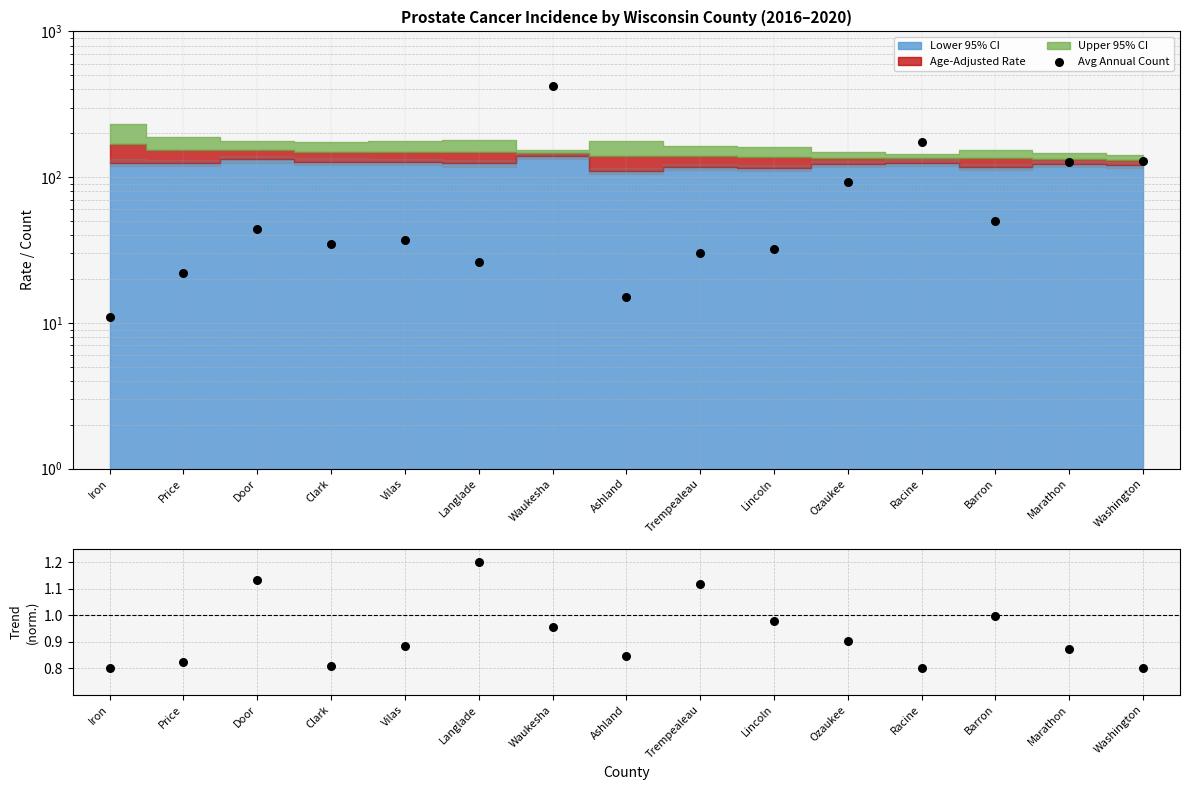

Which series contains the lowest Y value?

Norm. 5-yr Trend